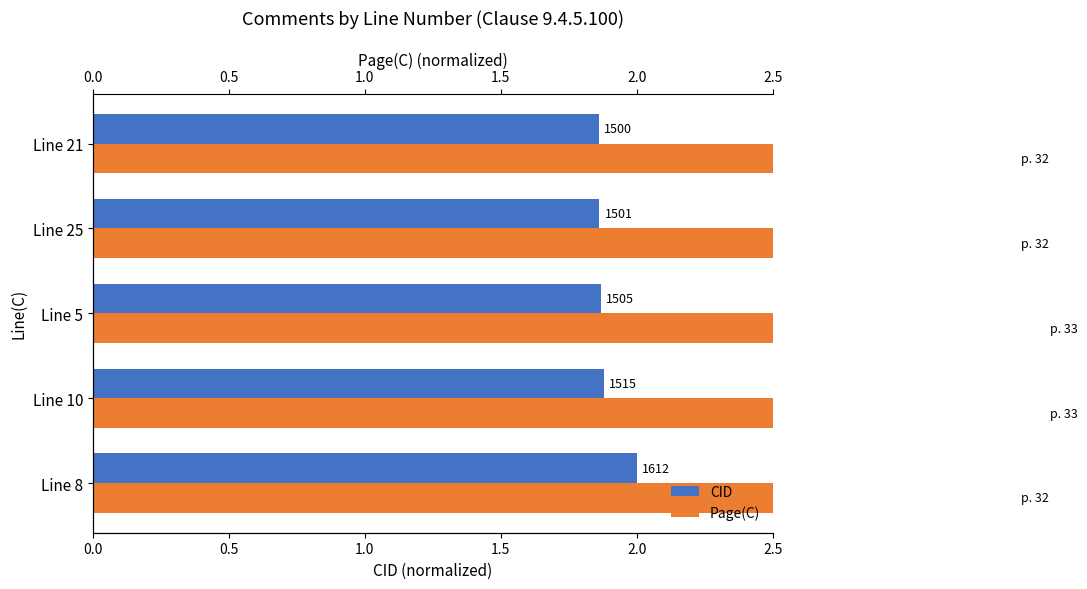

What position from the left is Line 5?

3